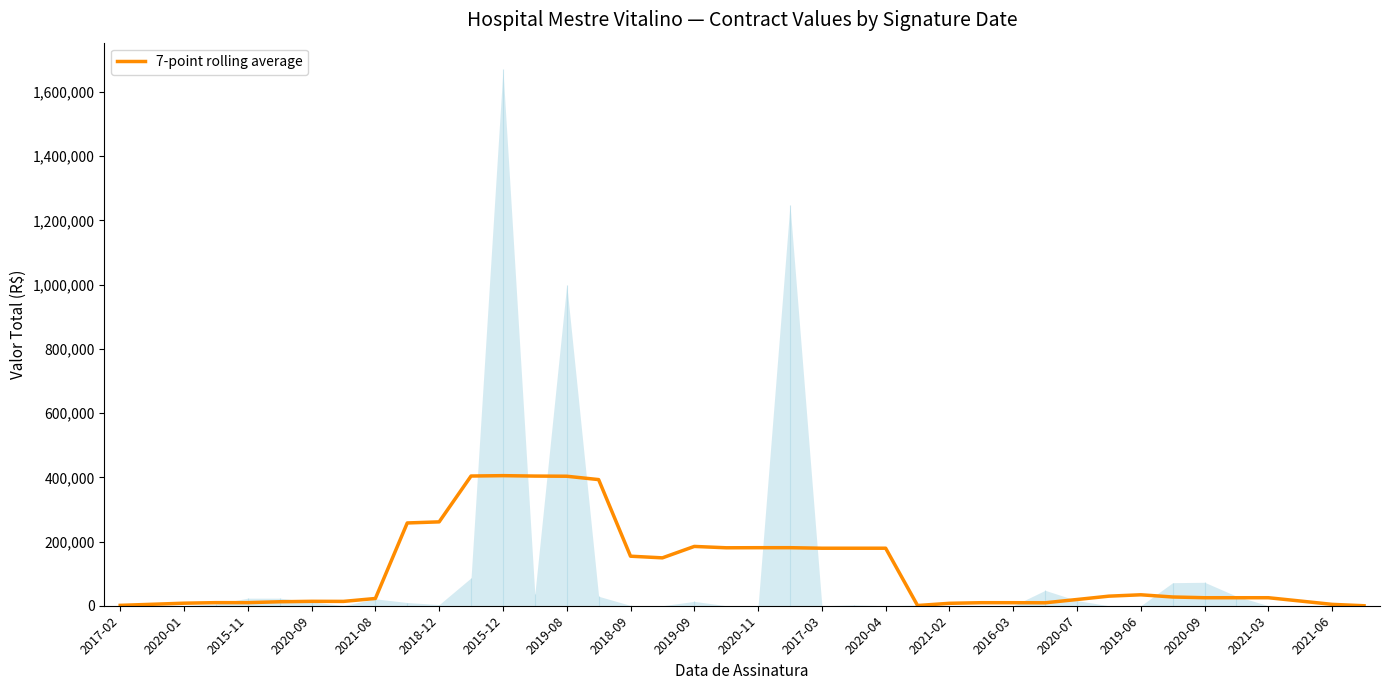

What is the minimum value shown in the chart?

1.3